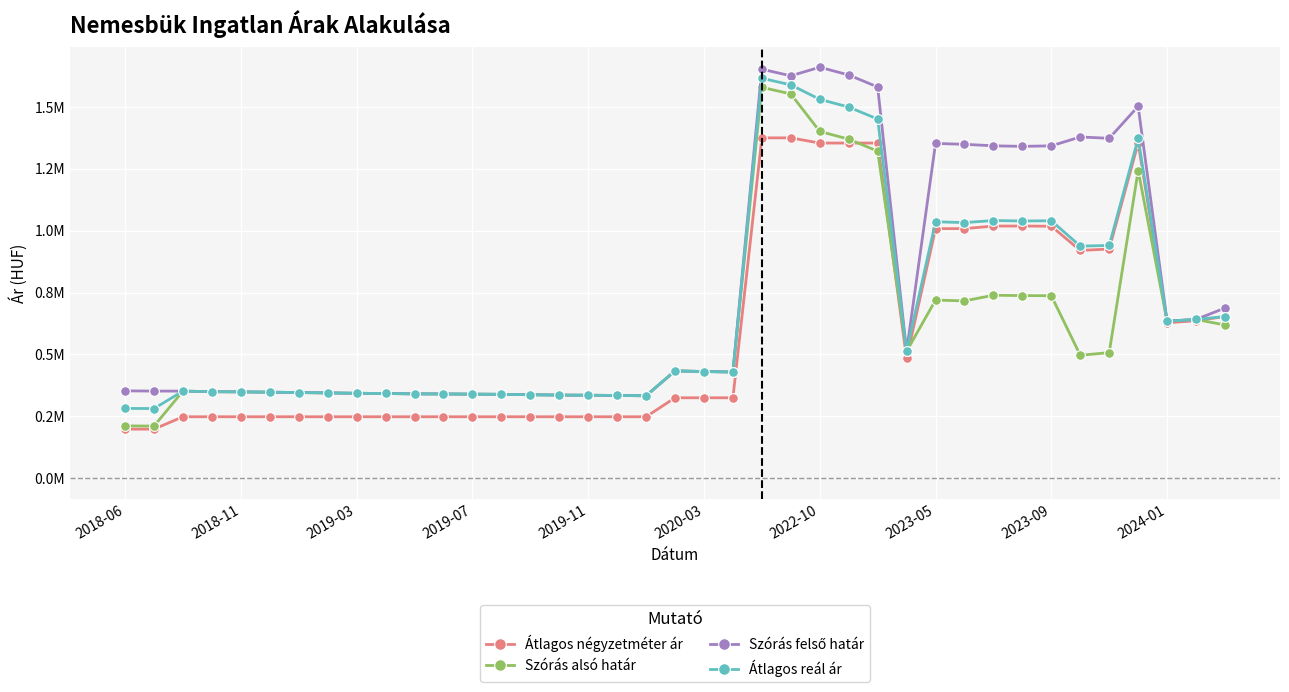

What is the difference between the second highest and minimum values in the Szórás felső határ series?

1319097